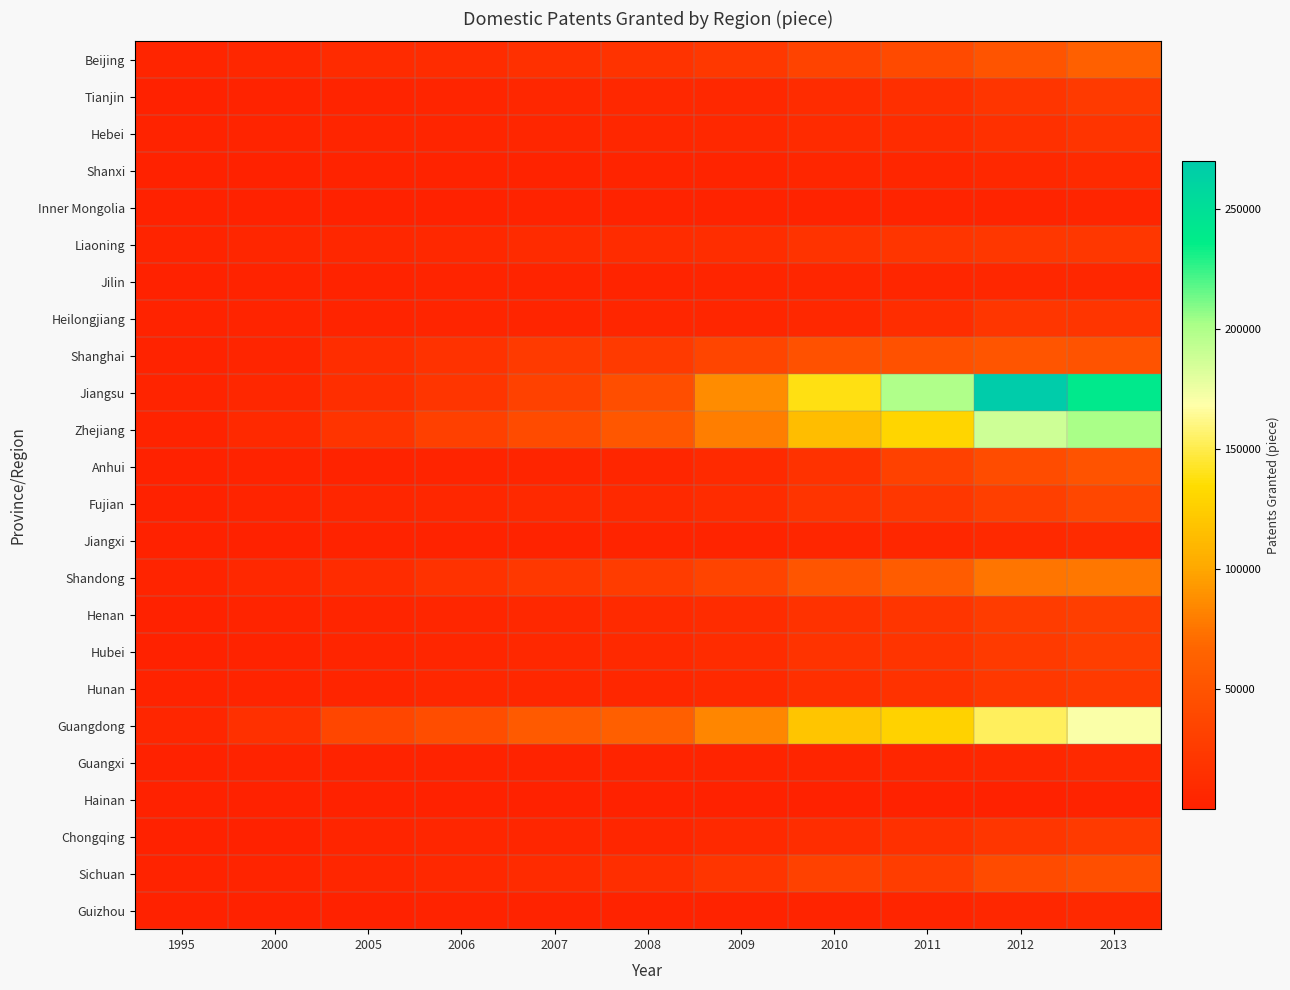

How many categories are shown in the chart?

11